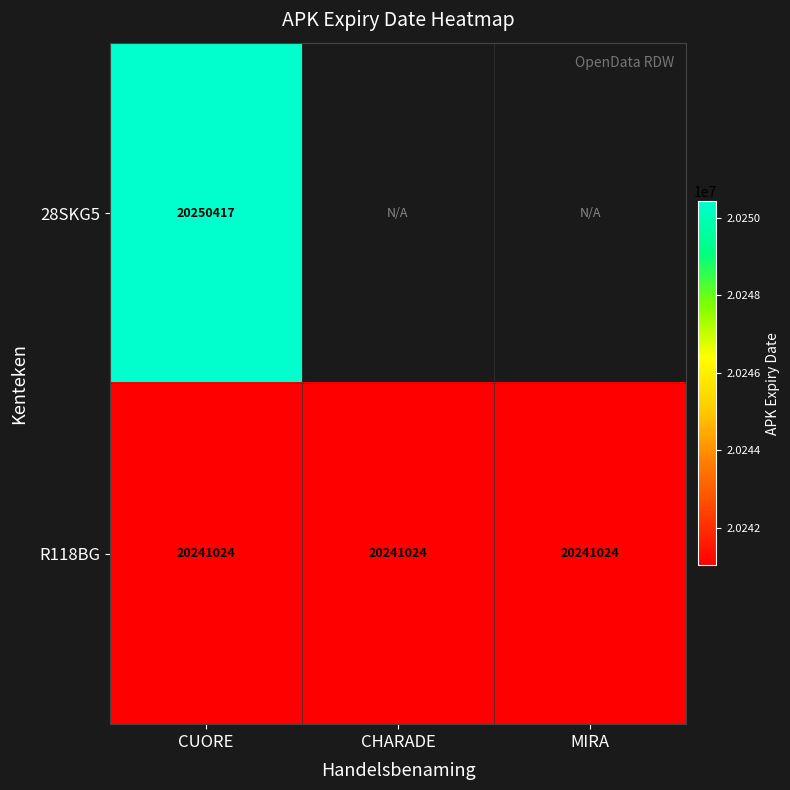

True or false: R118BG has a value of 20241024 at CHARADE.

True